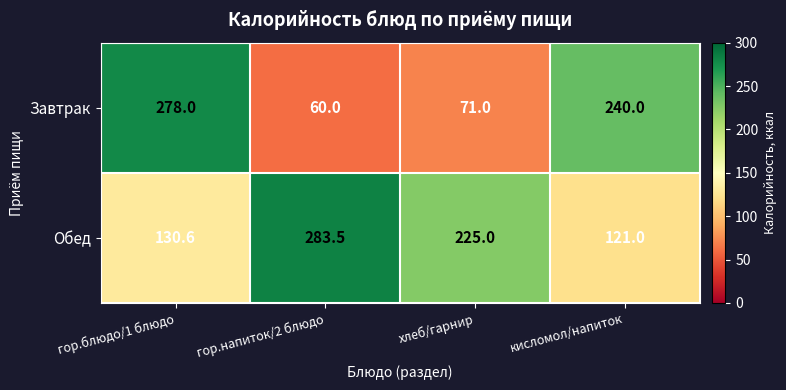

List the series in order of their overall mean, lowest first.

Завтрак, Обед